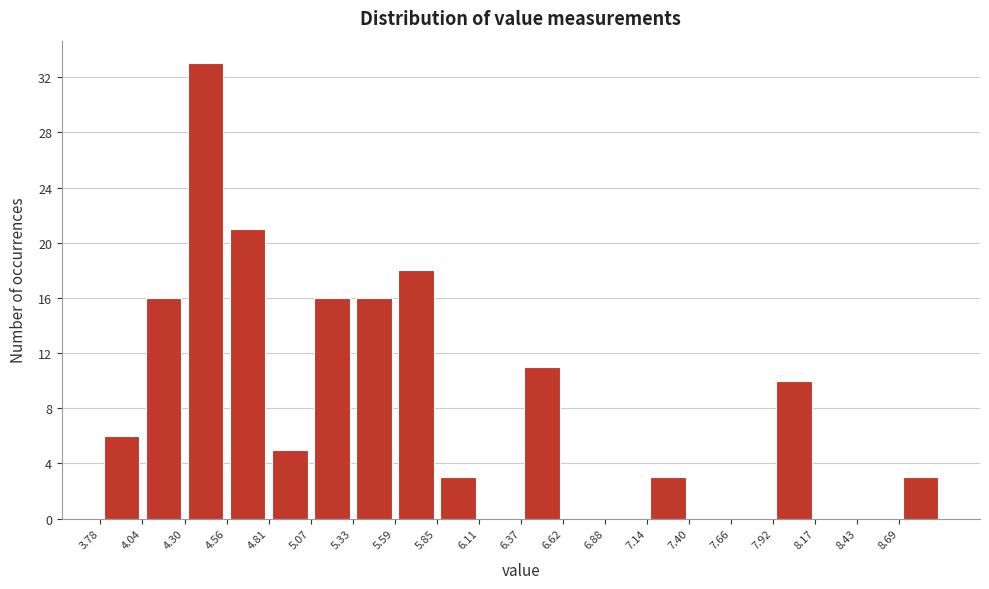

How tall is the bar that spans 7.15 to 7.40 on the x-axis? Neither the bar edges nor the heights are printed on the chart, so give them approximately, as read against the axes.

3